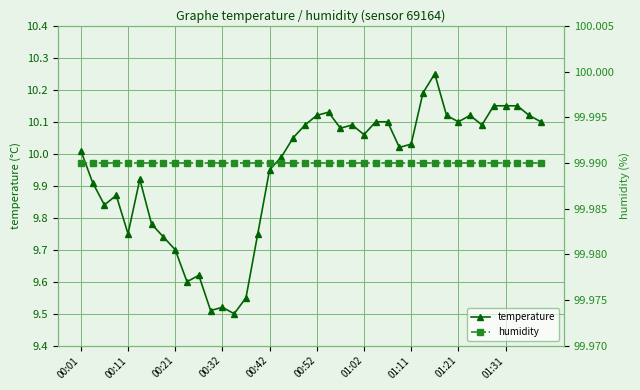

What is the minimum value for temperature?

9.5